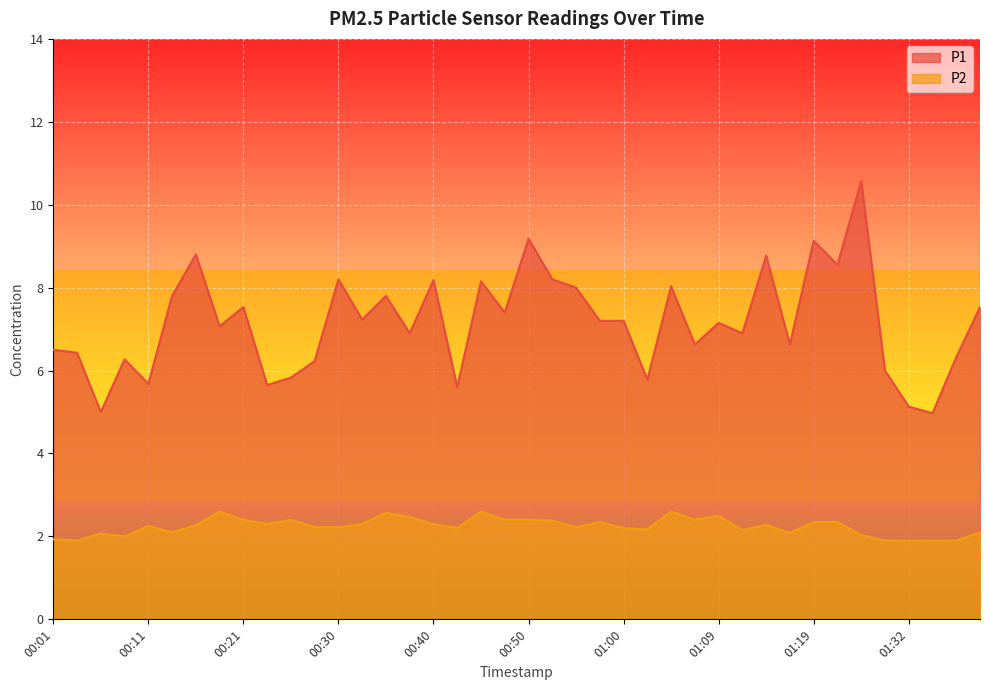

At which label does P1 reach its minimum?

01:34